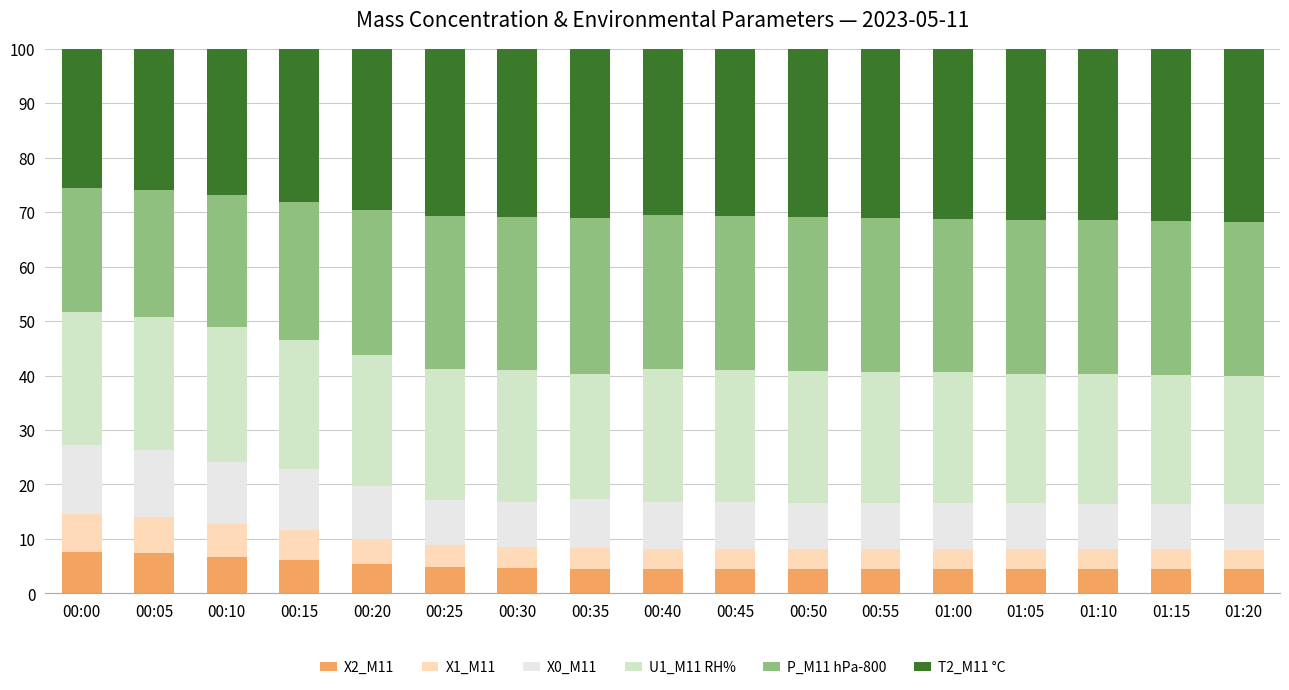

What is the total value across all series at 00:40?

100.0